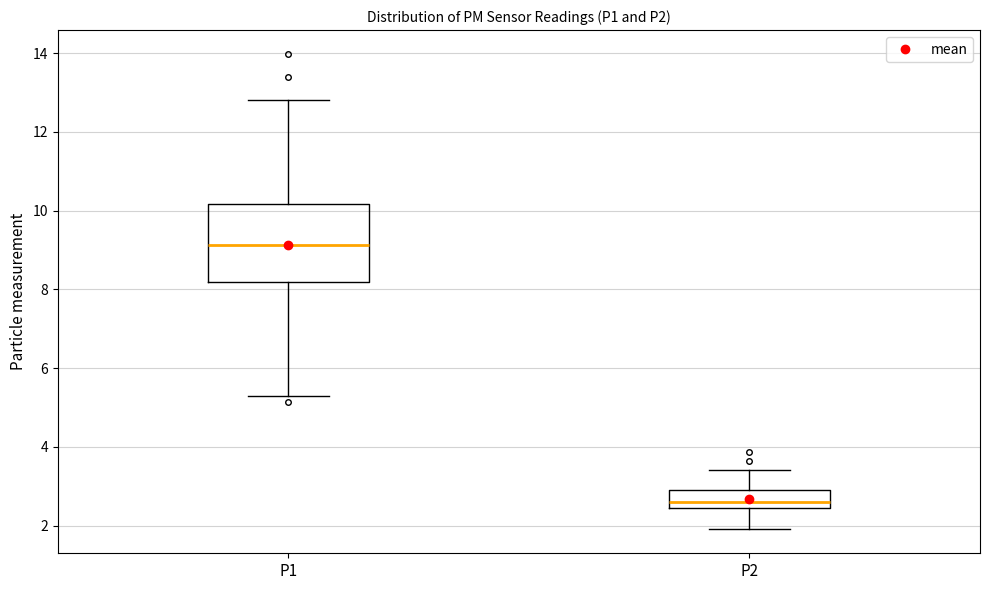

Reading left to right, read every box against the y-axis: the position of its median line, the range the box covers, and the ends of its whiskers. The values are not printed on the chart, so give them approximately, as read against the axis.

P1: median 9.2, box 8.2 to 10.2, whiskers 5.4 to 12.8
P2: median 2.6, box 2.4 to 3.0, whiskers 2.0 to 3.4